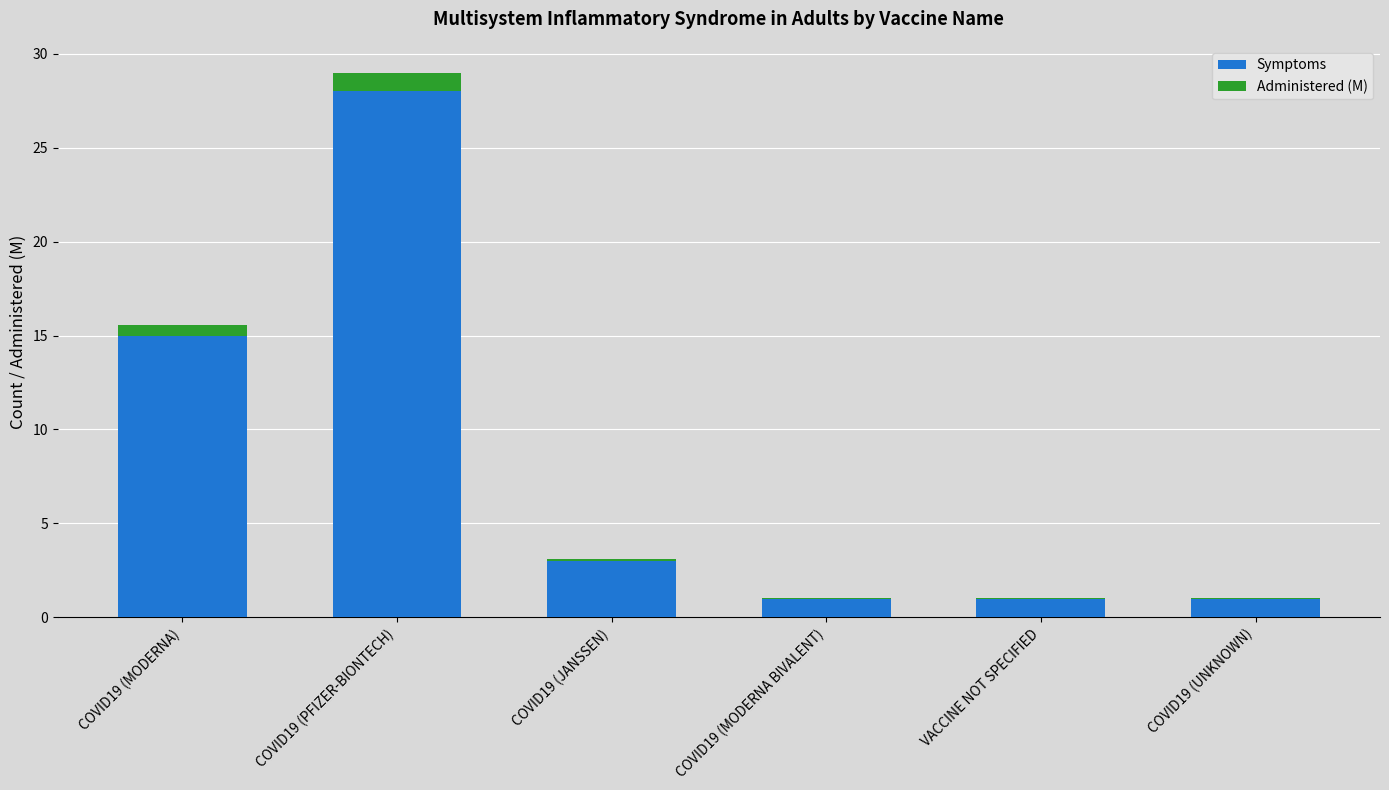

Reading right to left, transcribe the values for Symptoms.

COVID19 (UNKNOWN)=1.0	VACCINE NOT SPECIFIED=1.0	COVID19 (MODERNA BIVALENT)=1.0	COVID19 (JANSSEN)=3.0	COVID19 (PFIZER-BIONTECH)=28.0	COVID19 (MODERNA)=15.0